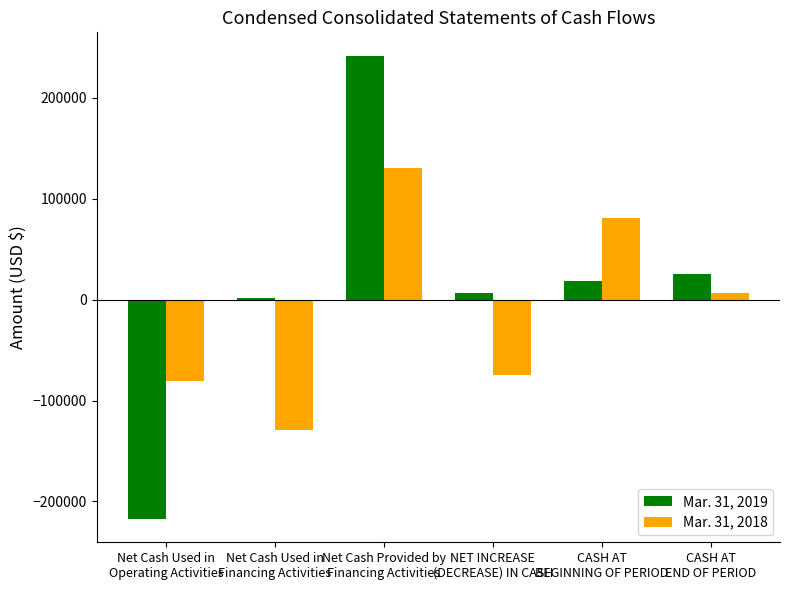

What is the total value across all series at NET INCREASE
(DECREASE) IN CASH?

-68028